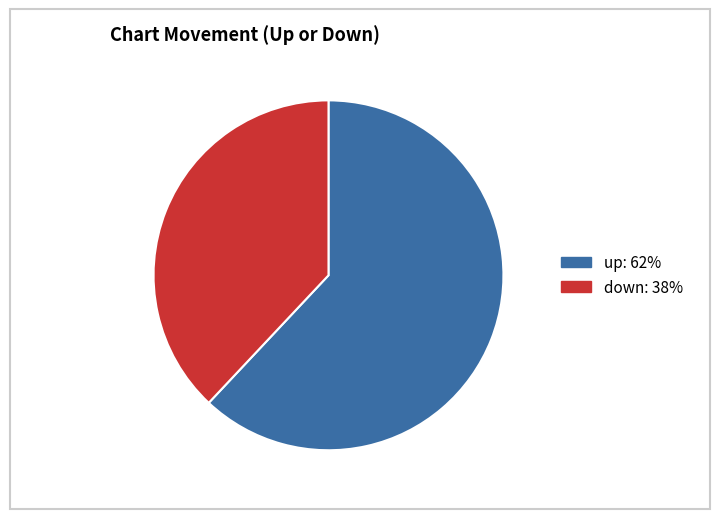

What is the smallest slice in the pie chart?

down